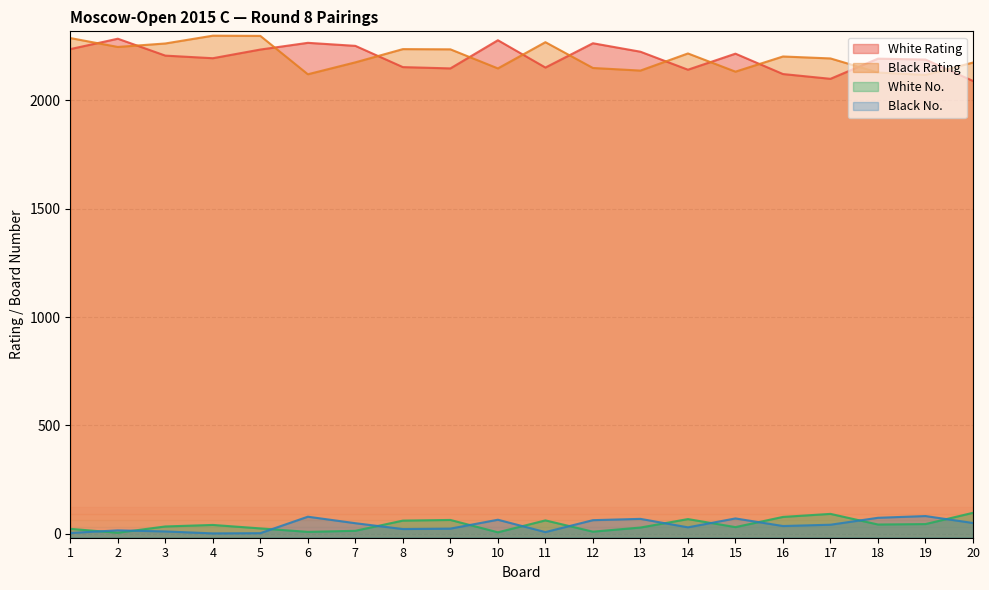

Where does the Black No. series first go above 42?

6